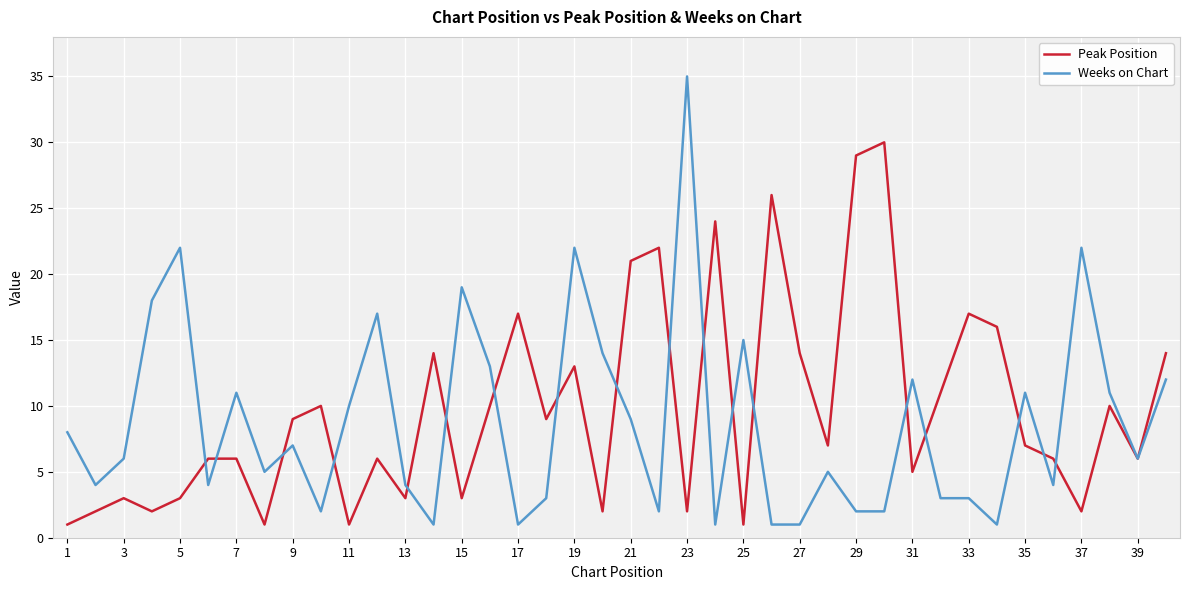

Which series has the largest range (max minus min)?

Weeks on Chart